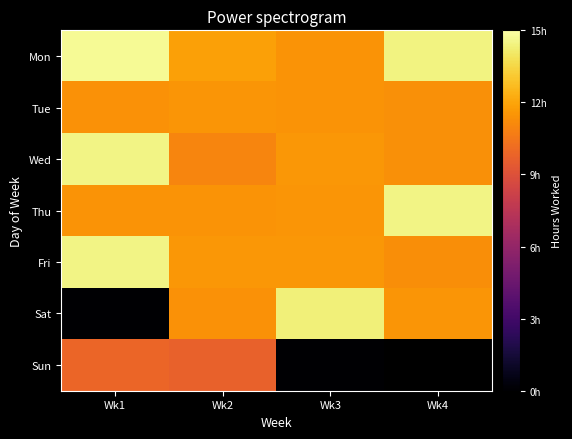

What is the difference between the highest and lowest values at Wk1?

14.7